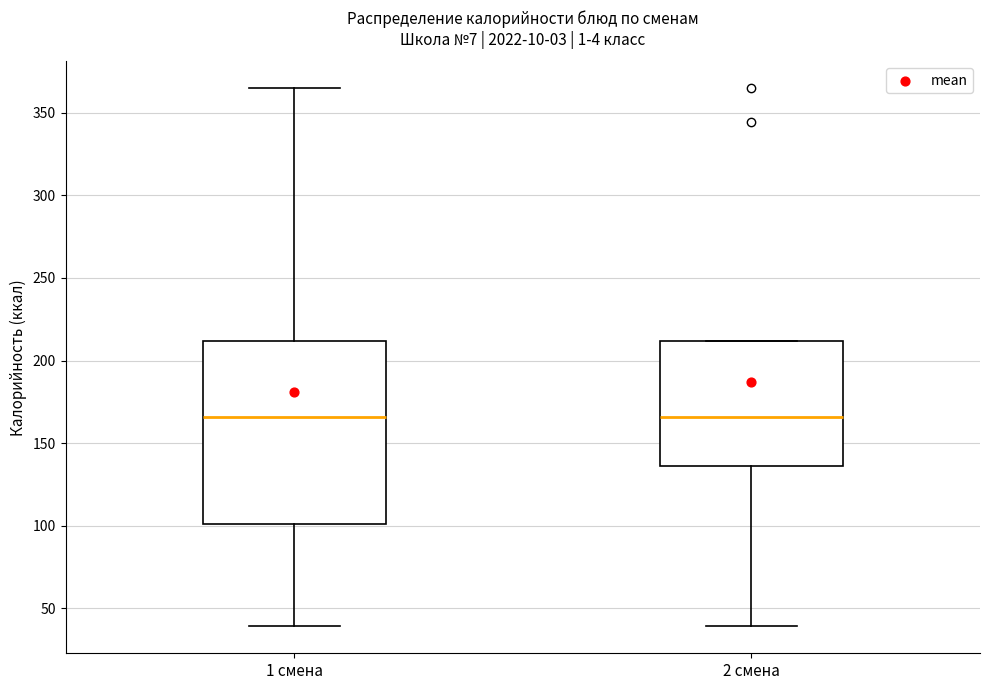

Which box is the tallest, from its lower edge to its upper edge?

1 смена